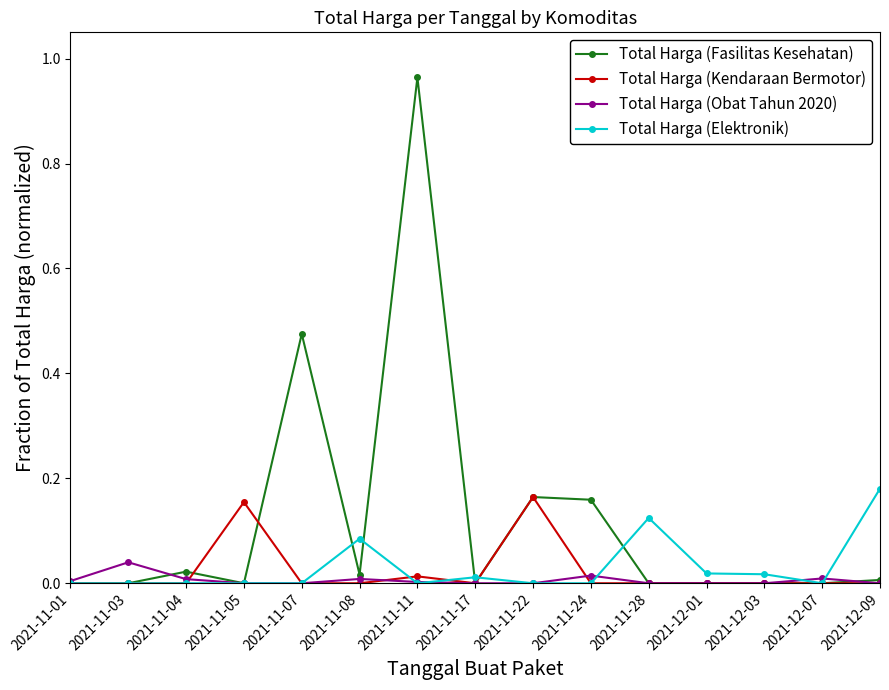

Which series has the largest range (max minus min)?

Total Harga (Fasilitas Kesehatan)